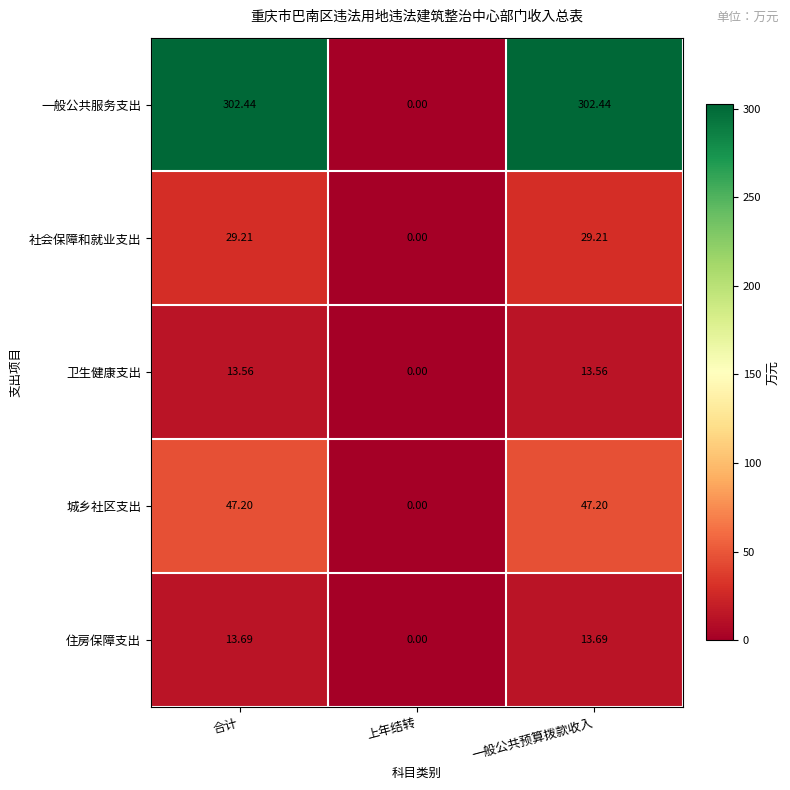

Which series has the largest total across all categories?

一般公共服务支出